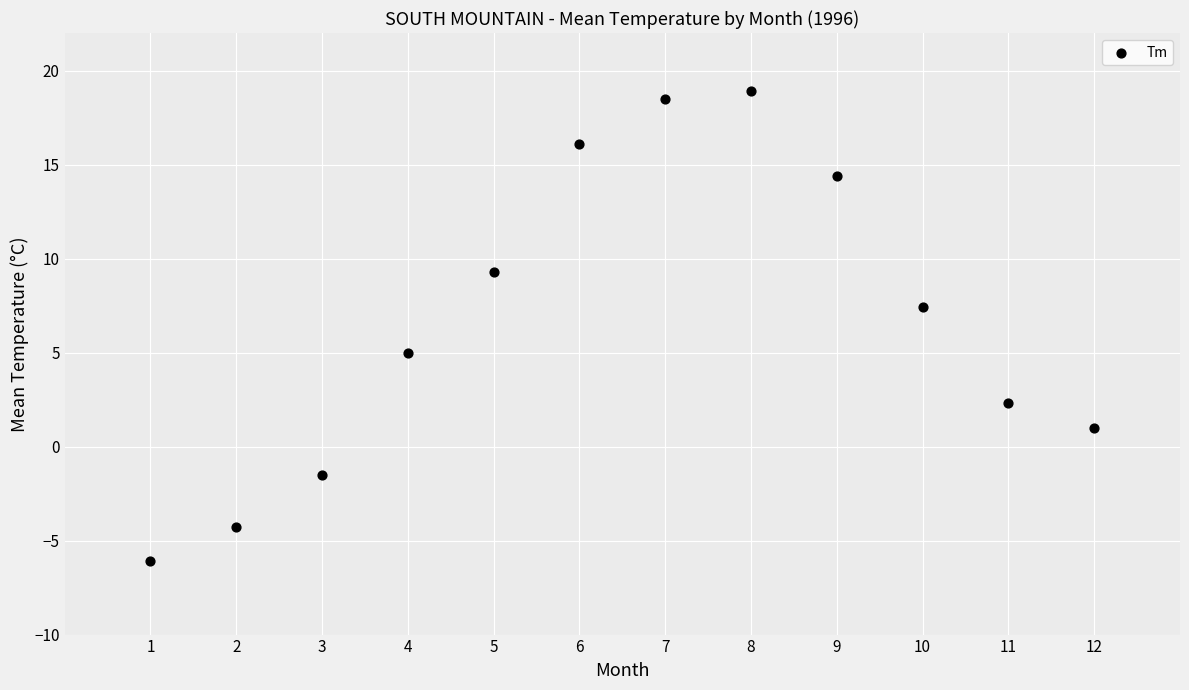

What is the range of X values (max minus min)?

11.0